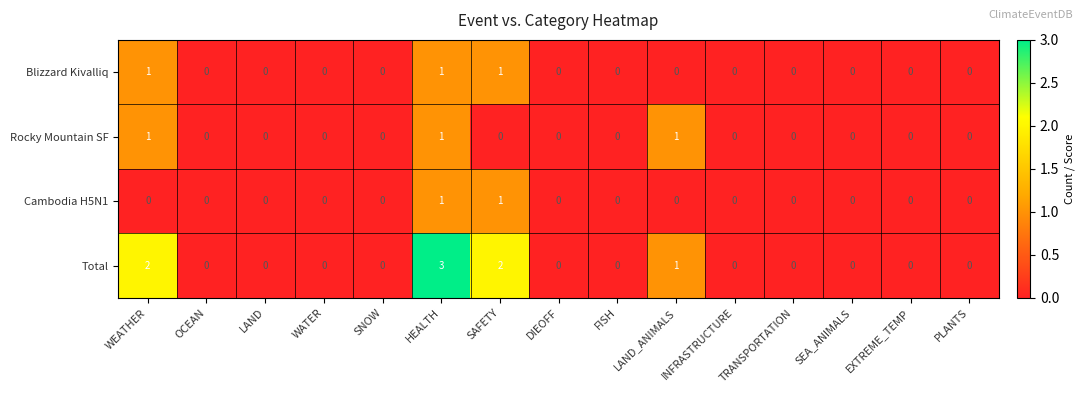

The value of Rocky Mountain SF at HEALTH is 2. True or false?

False